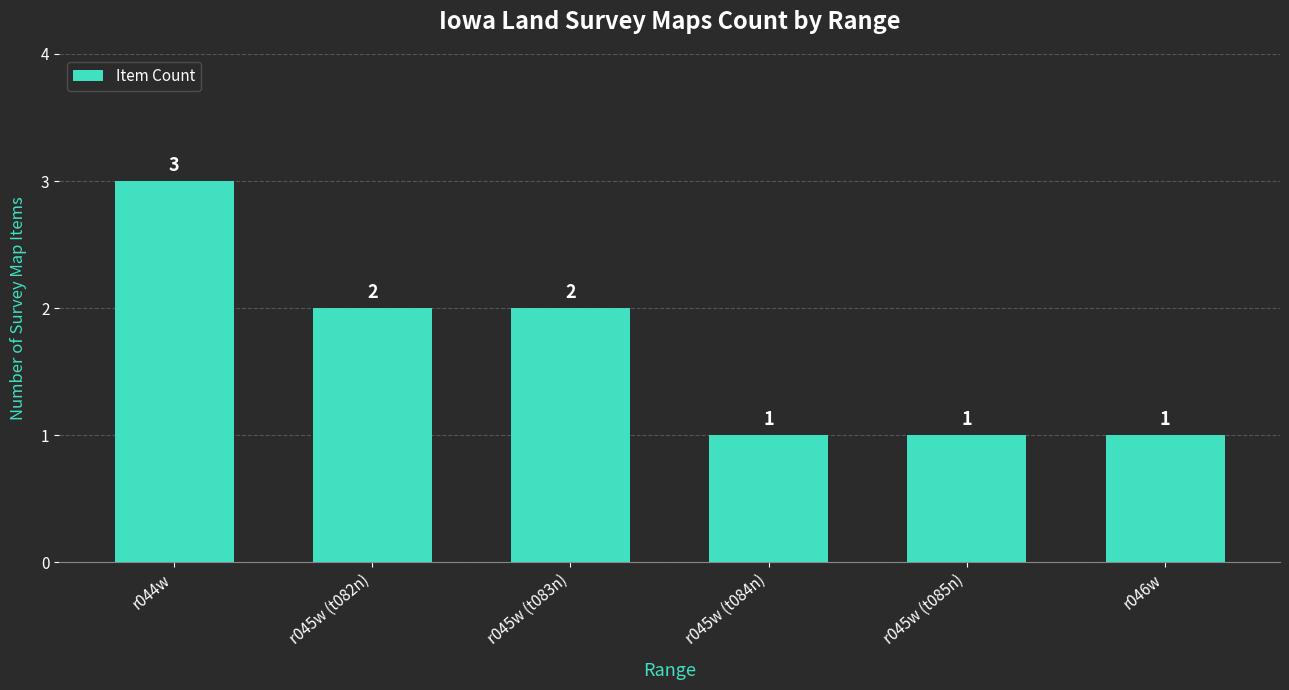

True or false: the data shows 2 at r045w (t082n).

True